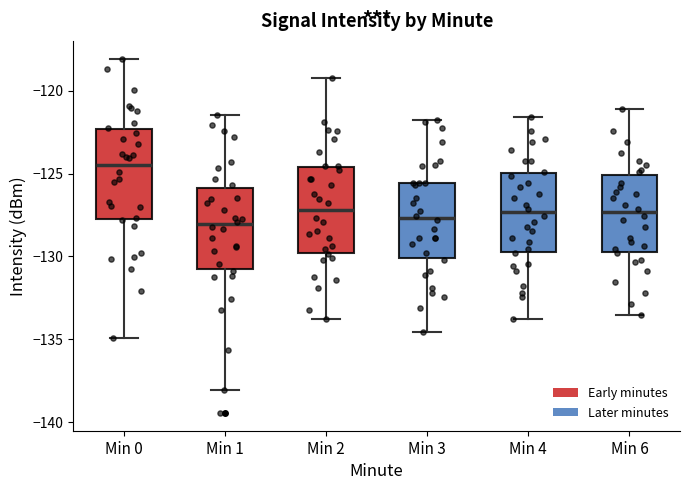

Reading left to right, read every box against the y-axis: the position of its median line, the range the box covers, and the ends of its whiskers. The values are not printed on the chart, so give them approximately, as read against the axis.

Min 0: median -124.5, box -128.0 to -122.5, whiskers -135.0 to -118.0
Min 1: median -128.0, box -131.0 to -126.0, whiskers -138.0 to -121.5
Min 2: median -127.0, box -130.0 to -124.5, whiskers -134.0 to -119.0
Min 3: median -127.5, box -130.0 to -125.5, whiskers -134.5 to -122.0
Min 4: median -127.5, box -129.5 to -125.0, whiskers -134.0 to -121.5
Min 6: median -127.5, box -129.5 to -125.0, whiskers -133.5 to -121.0